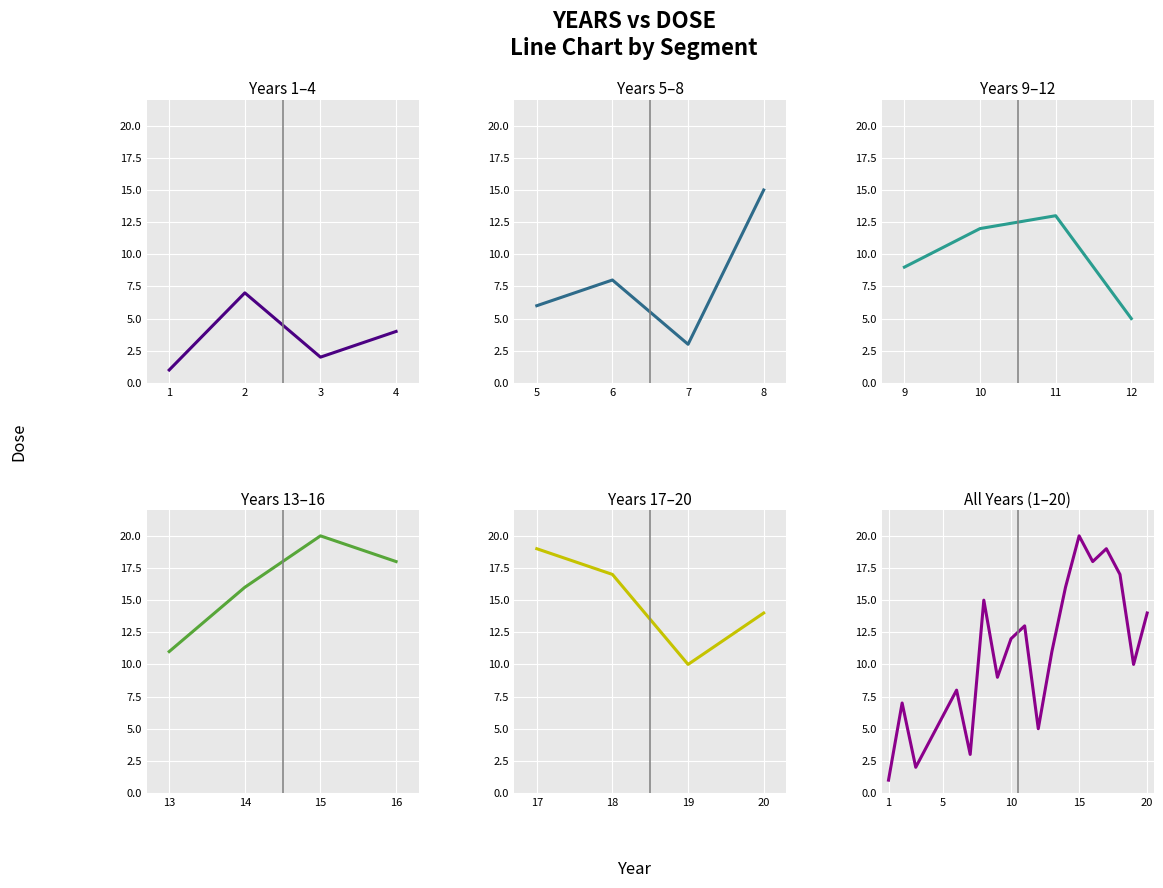

The chart shows a value of 15 at 12. True or false?

False